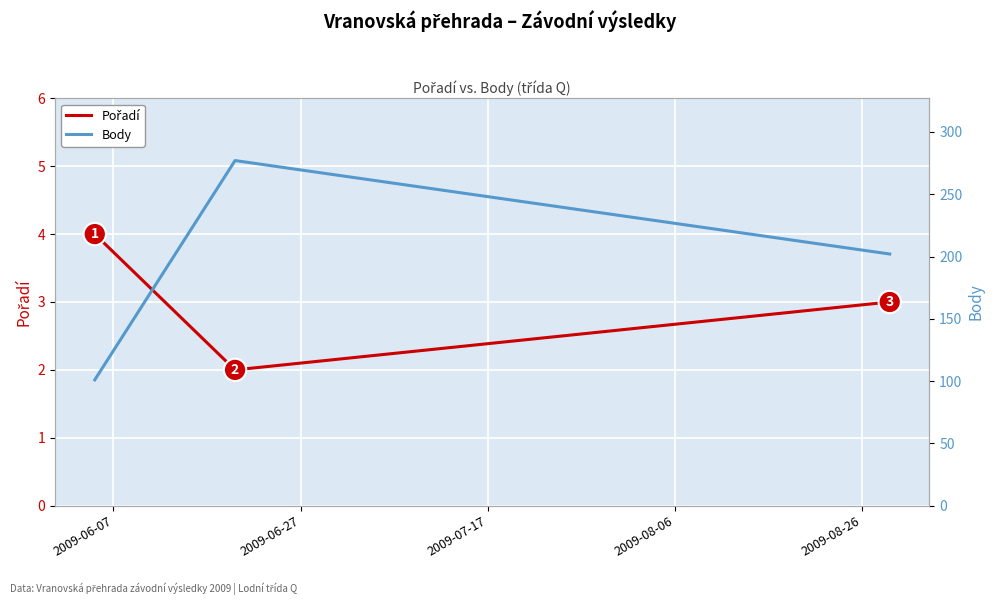

What is the spread (max minus min) of values at 2009-06-27?

275